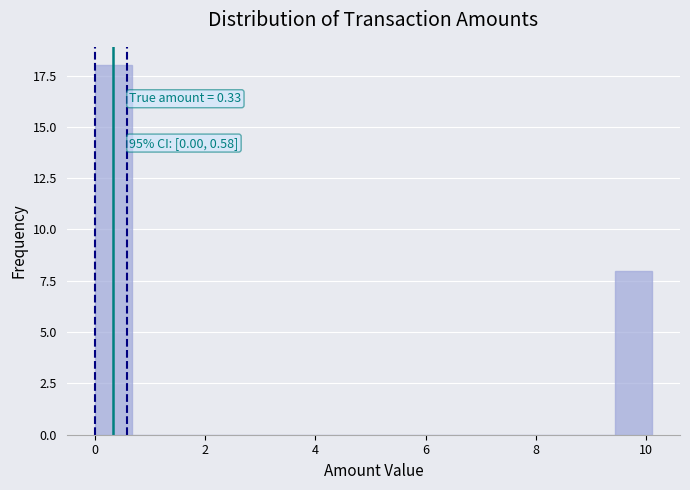

Around what value on the x-axis is the tallest bar? Give the approximate position of its centre, as read against the axis.

0.4